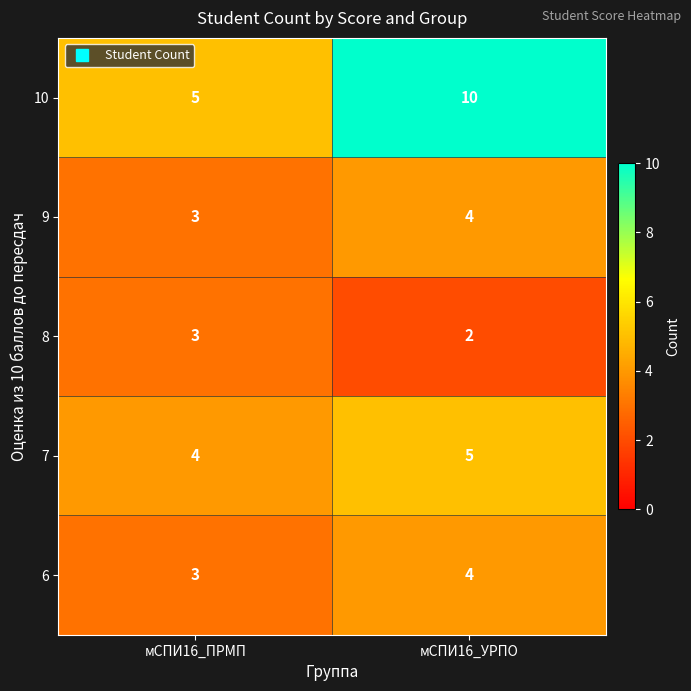

The value of 9 at мСПИ16_ПРМП is 3. True or false?

True